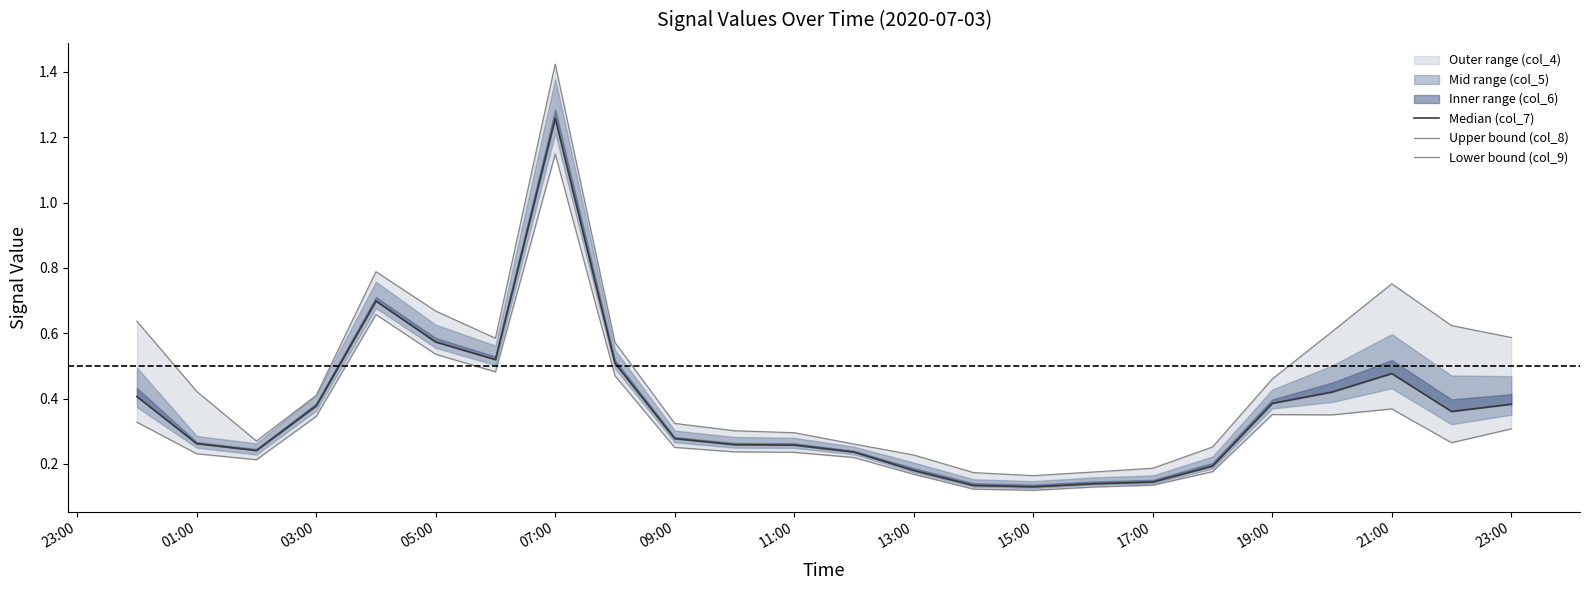

True or false: col_7 and col_8 cross at least once.

False